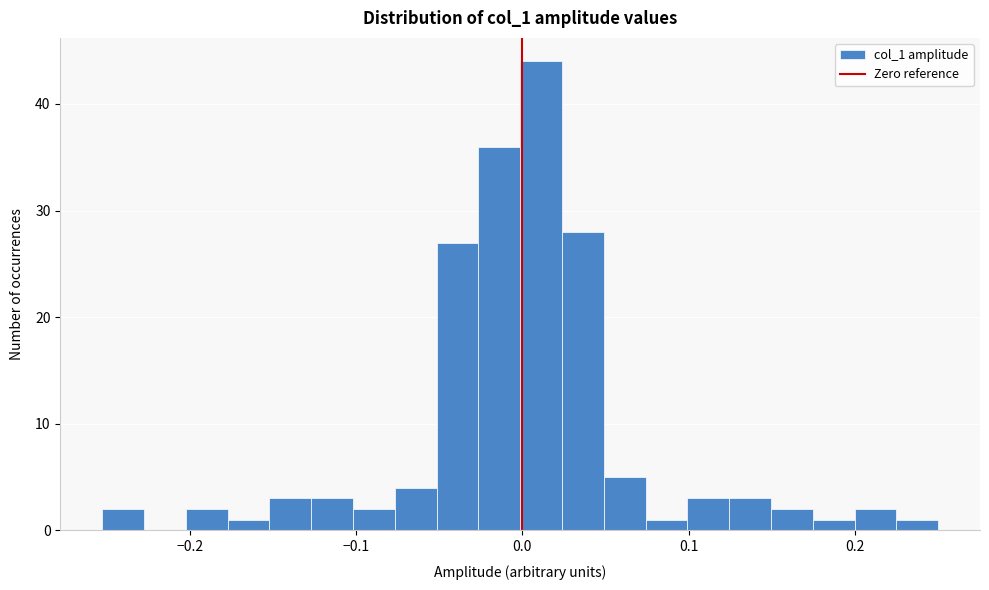

Around what value on the x-axis is the tallest bar? Give the approximate position of its centre, as read against the axis.

0.01